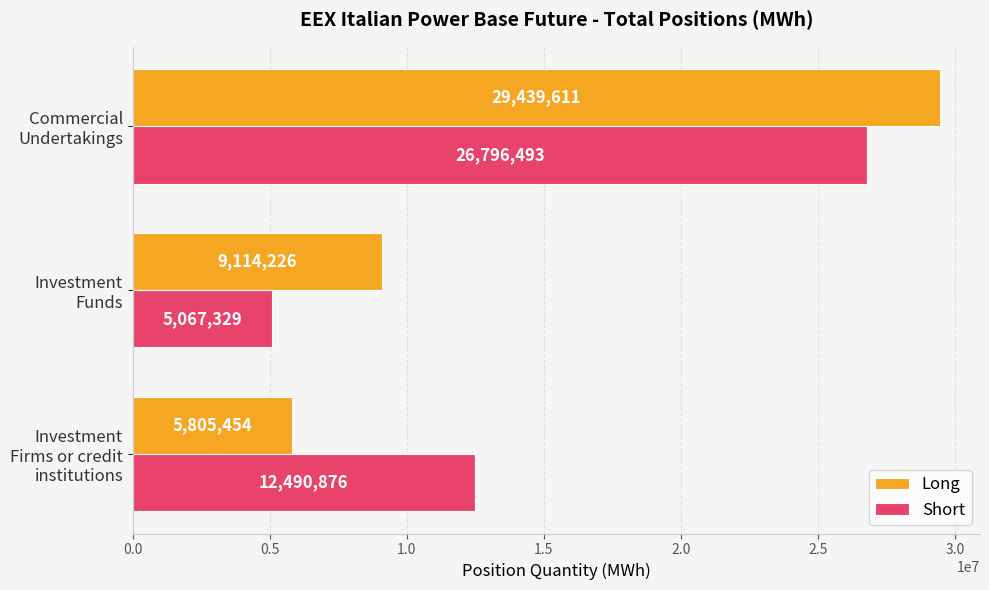

At which label is Long closest to 17622532?

Investment Funds